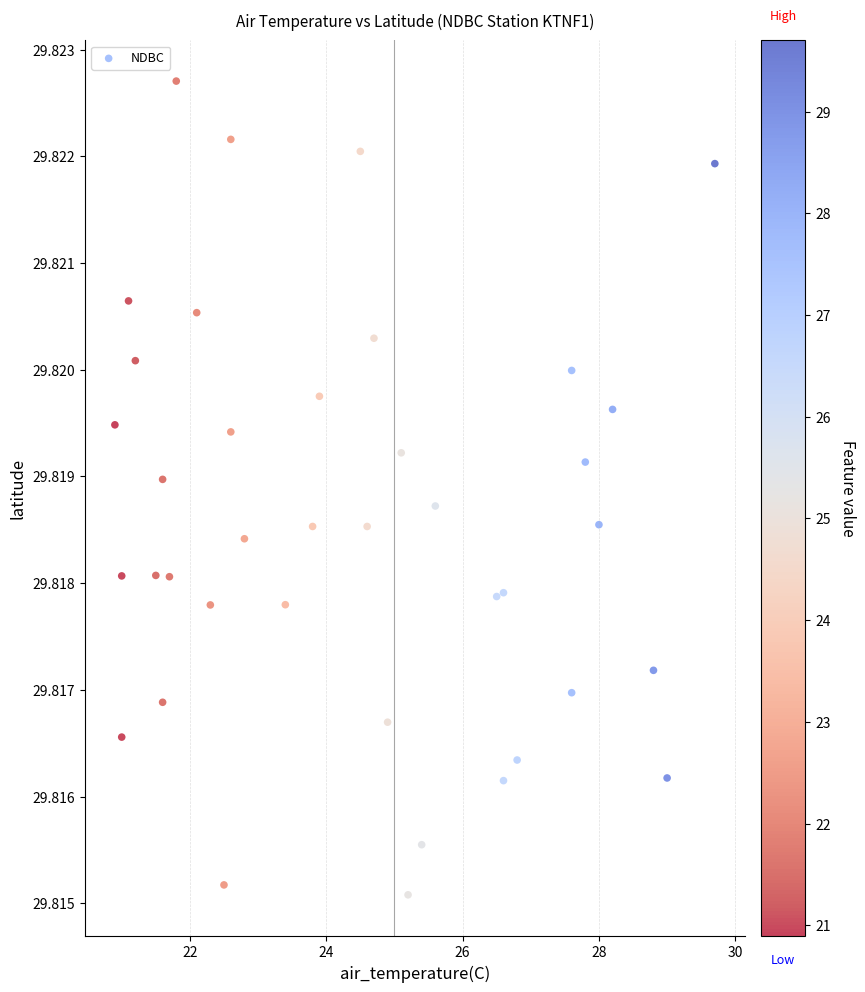

What is the range of X values (max minus min)?

8.8